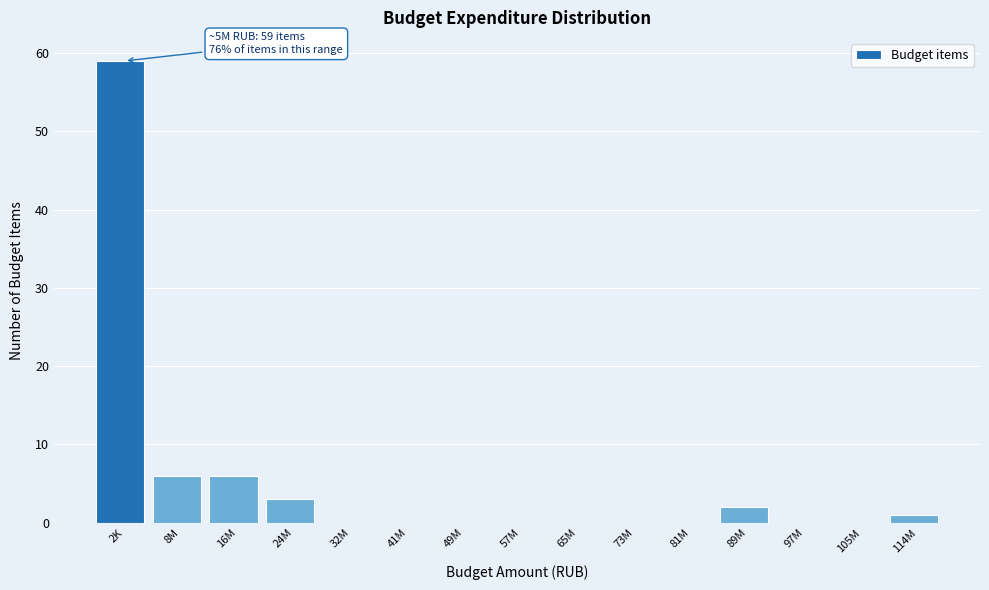

Reading right to left, what are all the values shown in this chart?

114M=1	105M=0	97M=0	89M=2	81M=0	73M=0	65M=0	57M=0	49M=0	41M=0	32M=0	24M=3	16M=6	8M=6	2K=59